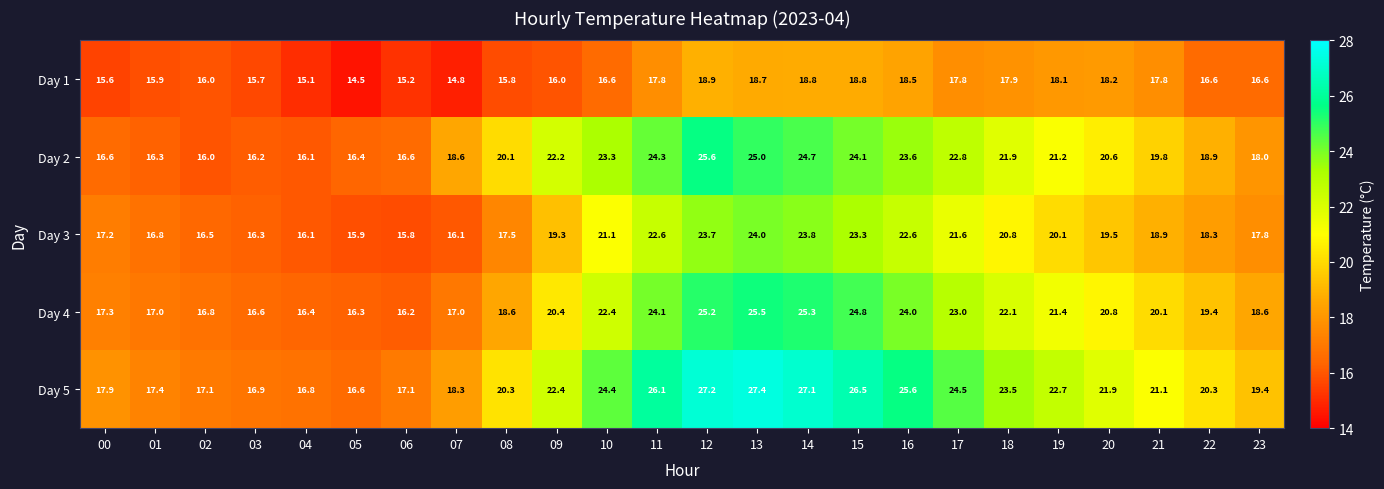

What is the total value across all series at 08?

92.3